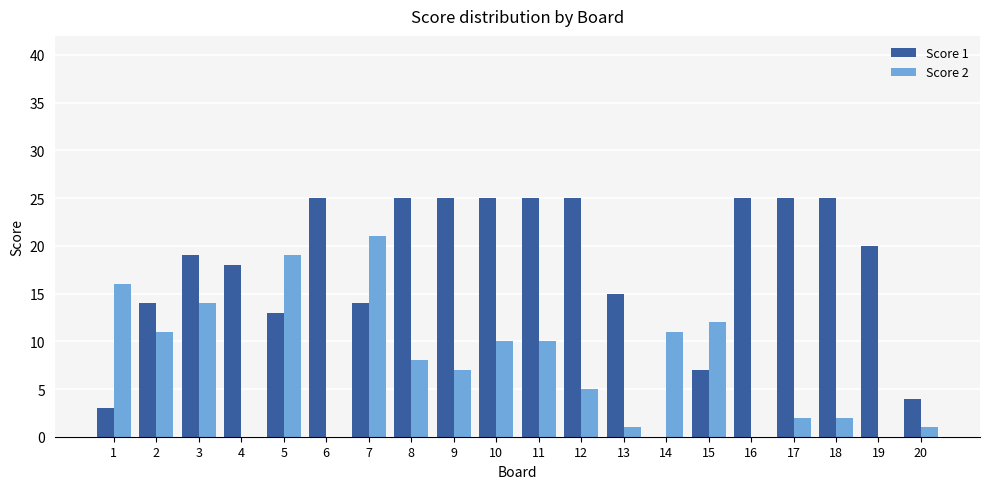

The Score 1 series shows 5 at 13. True or false?

False